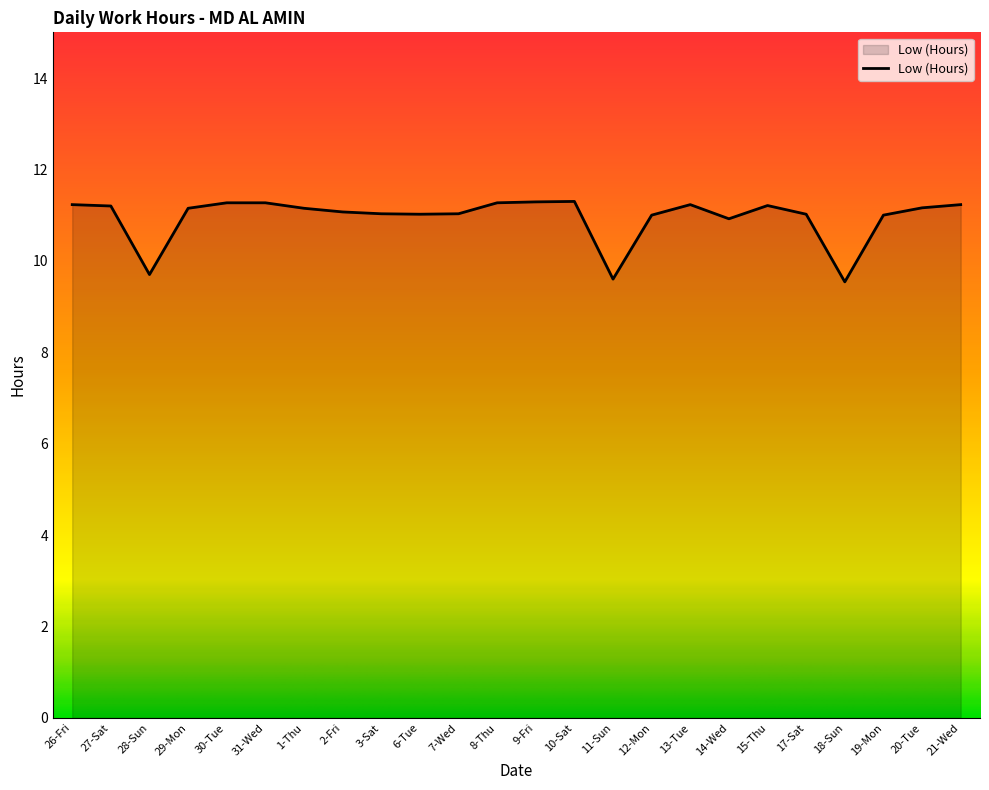

Approximately how many times larger is the value at 31-Wed compared to 21-Wed?

1.0